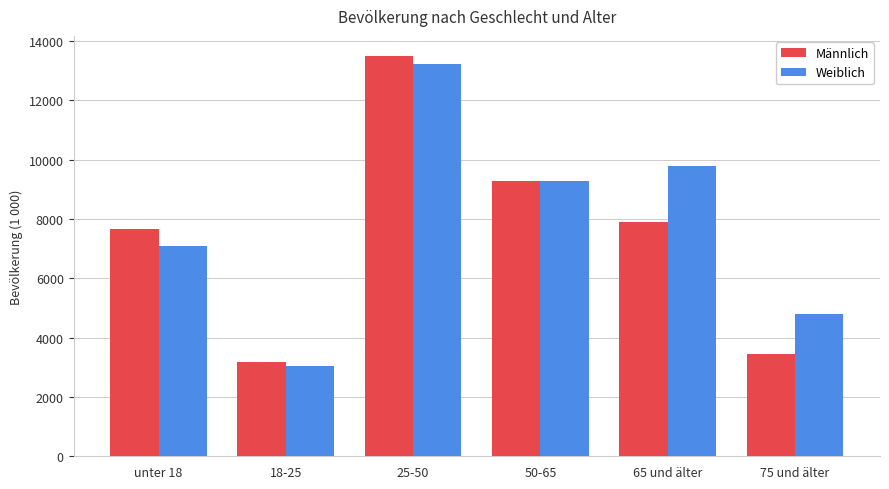

Between 25-50 and 75 und älter, which series saw the biggest shift?

Männlich